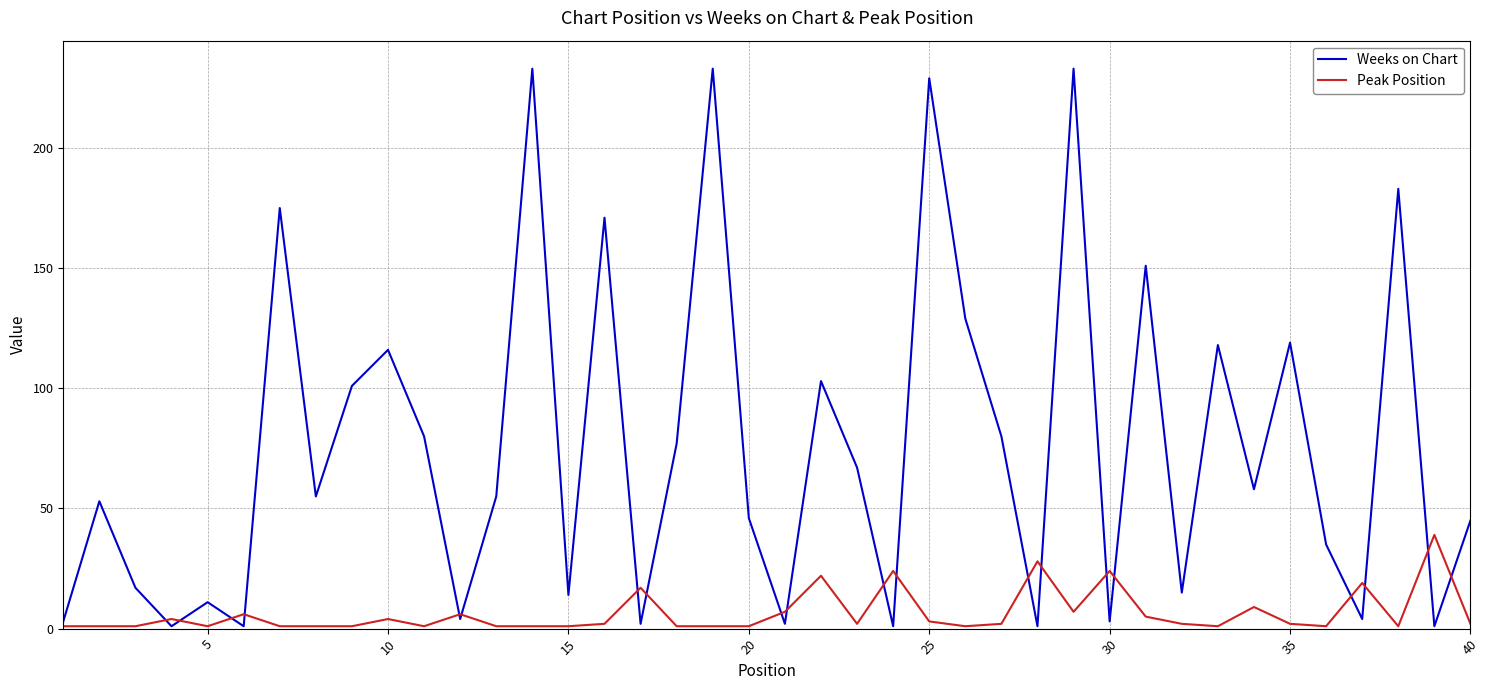

Which series has the widest spread of values?

Weeks on Chart